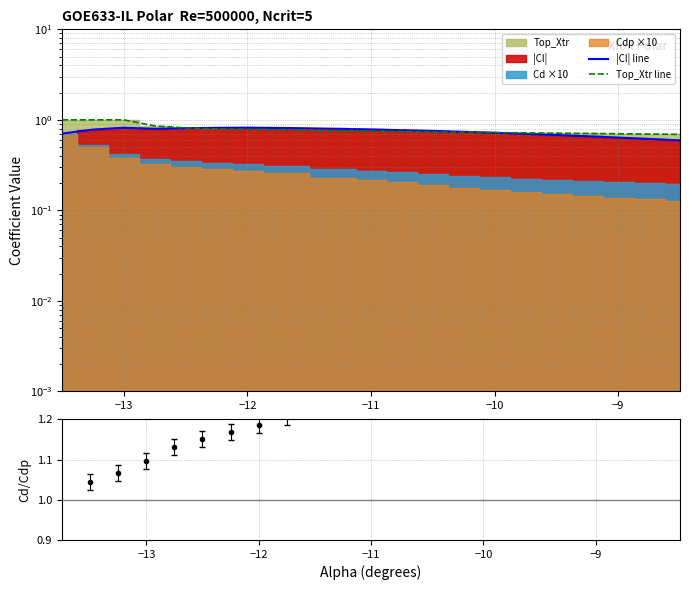

True or false: Top_Xtr line and |Cl| line cross at least once.

True